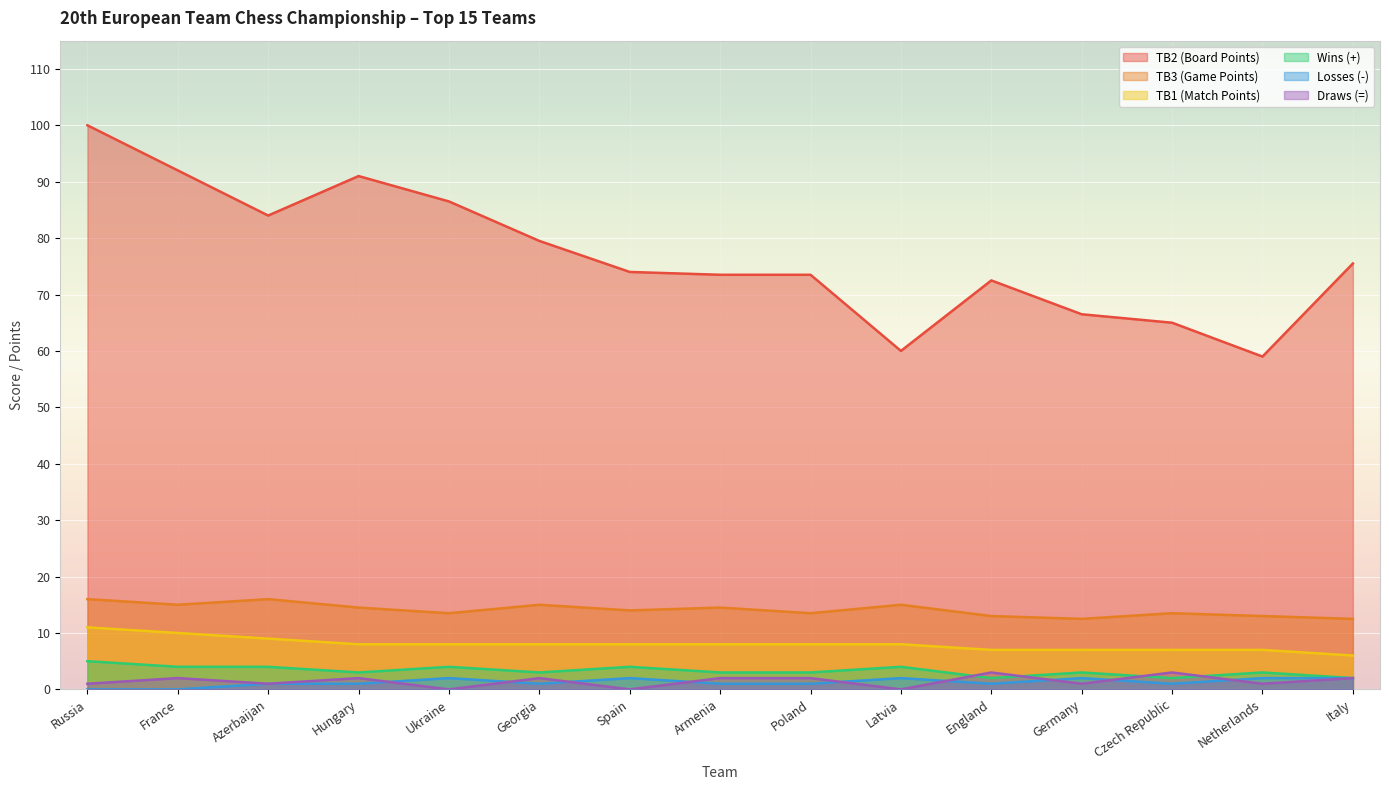

The TB2 (Board Points) series shows 39.3 at Czech Republic. True or false?

False